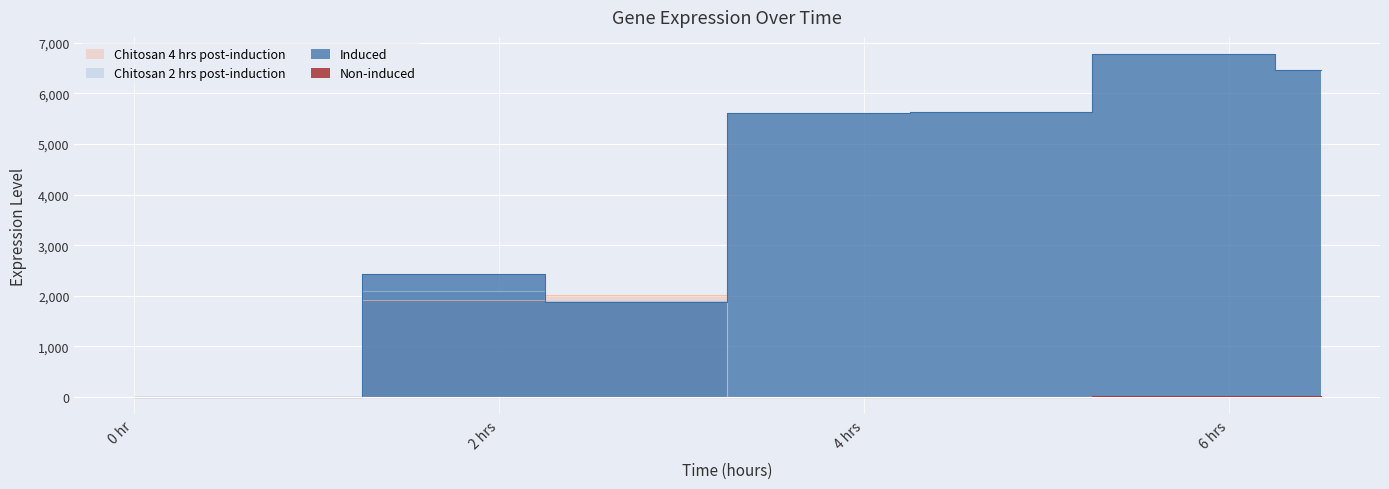

At 6, list the series in order from largest to smallest.

Induced, Non-induced, Chitosan 2 hrs post-induction, Chitosan 4 hrs post-induction